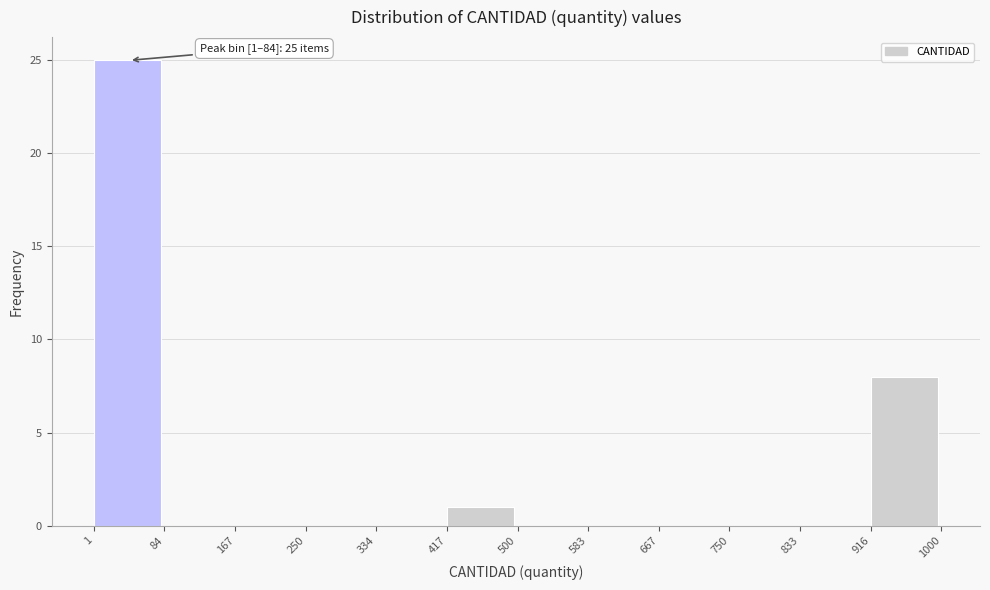

Over which range of the x-axis is the bar tallest?

1 to 84